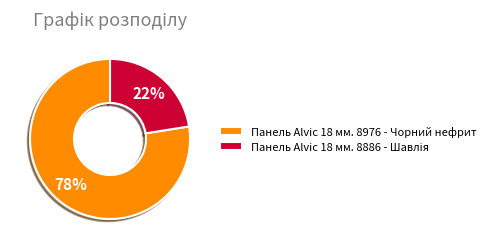

What is the largest slice in the pie chart?

Панель Alvic 18 мм. 8976 - Чорний нефрит